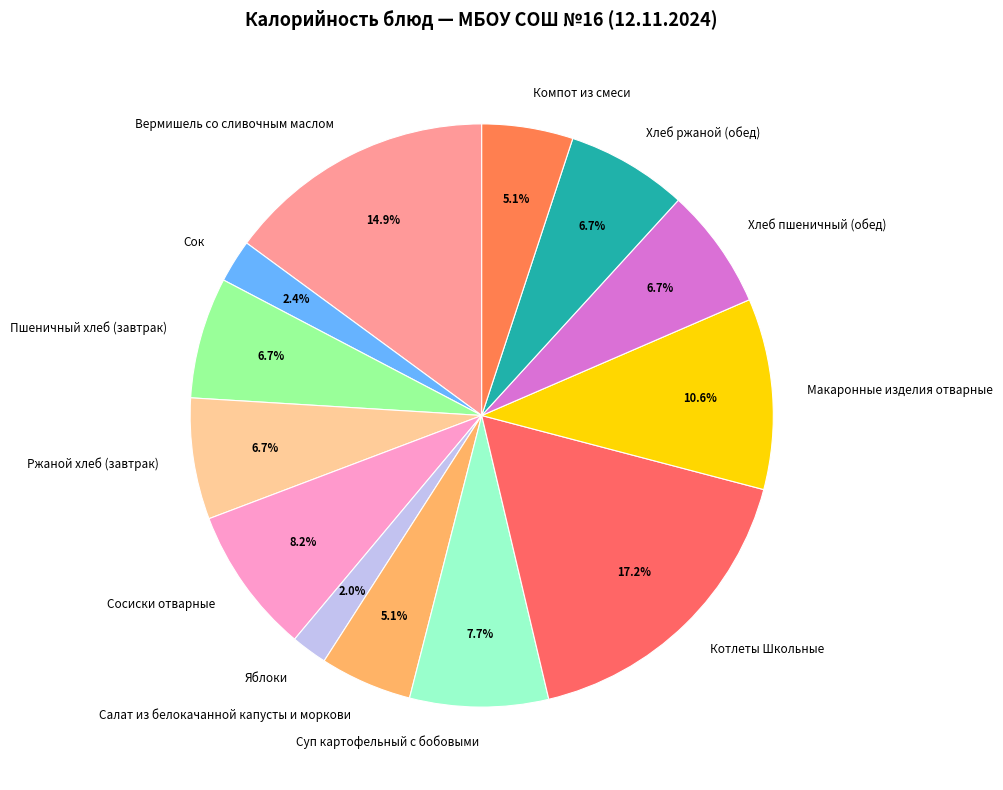

True or false: Котлеты Школьные accounts for 17% of the total.

True